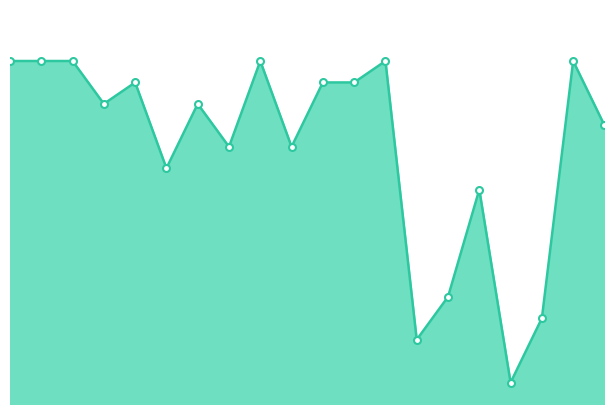

How many interior local valleys (lower than both neighbors) does the data have?

6